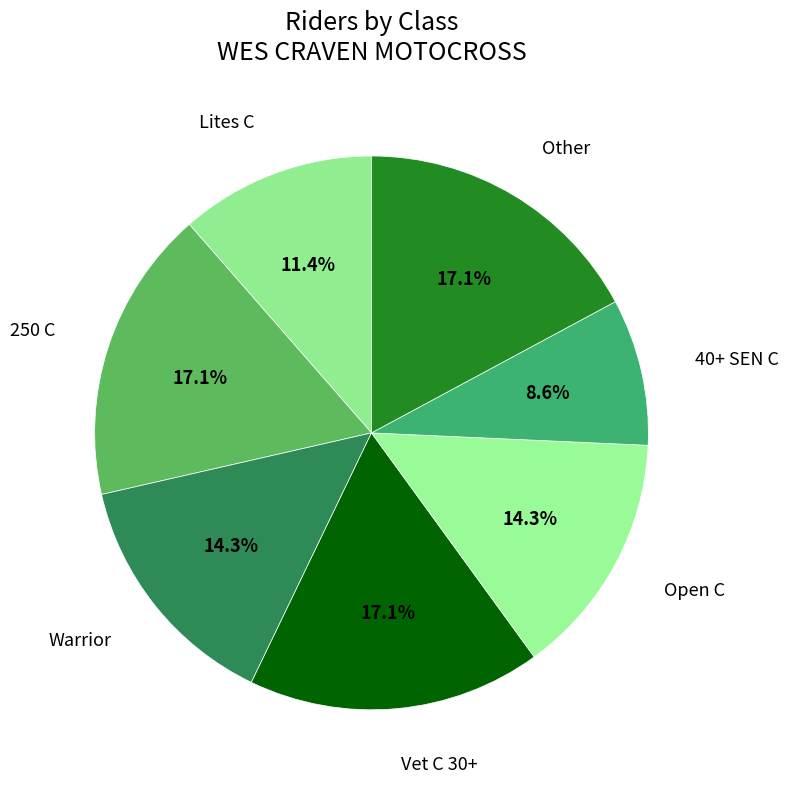

Is there any slice that represents more than half of the pie?

No